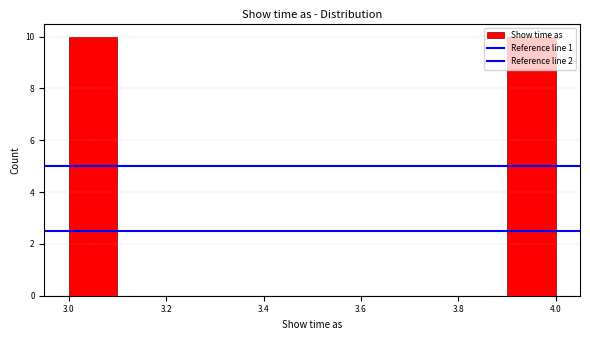

Reading left to right, list every bar in this chart as the range it spans on the x-axis followed by its height. The values are not printed on the chart, so give them approximately, as read against the axis.

3.0 to 3.1: 10
3.1 to 3.2: 0
3.2 to 3.3: 0
3.3 to 3.4: 0
3.4 to 3.5: 0
3.5 to 3.6: 0
3.6 to 3.7: 0
3.7 to 3.8: 0
3.8 to 3.9: 0
3.9 to 4.0: 10